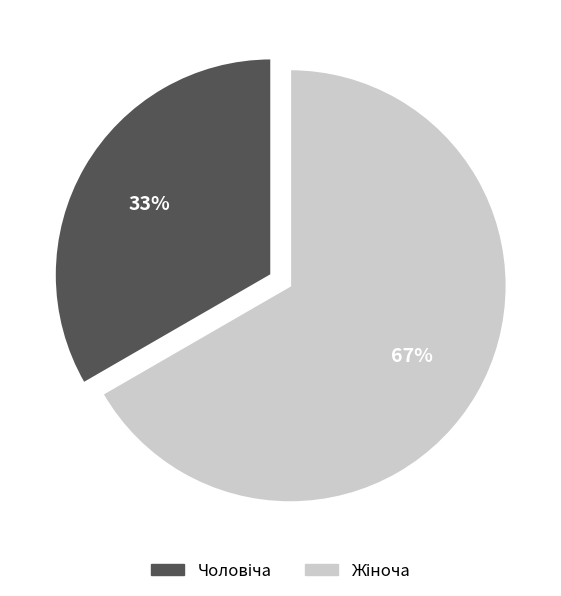

Is there any slice that represents more than half of the pie?

Yes